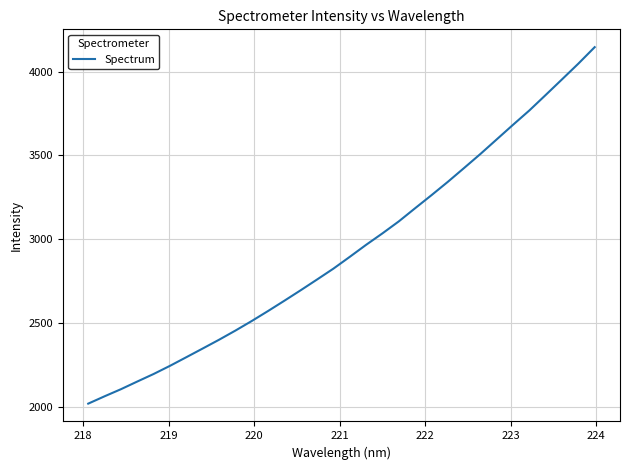

What is the greatest value displayed?

4146.2